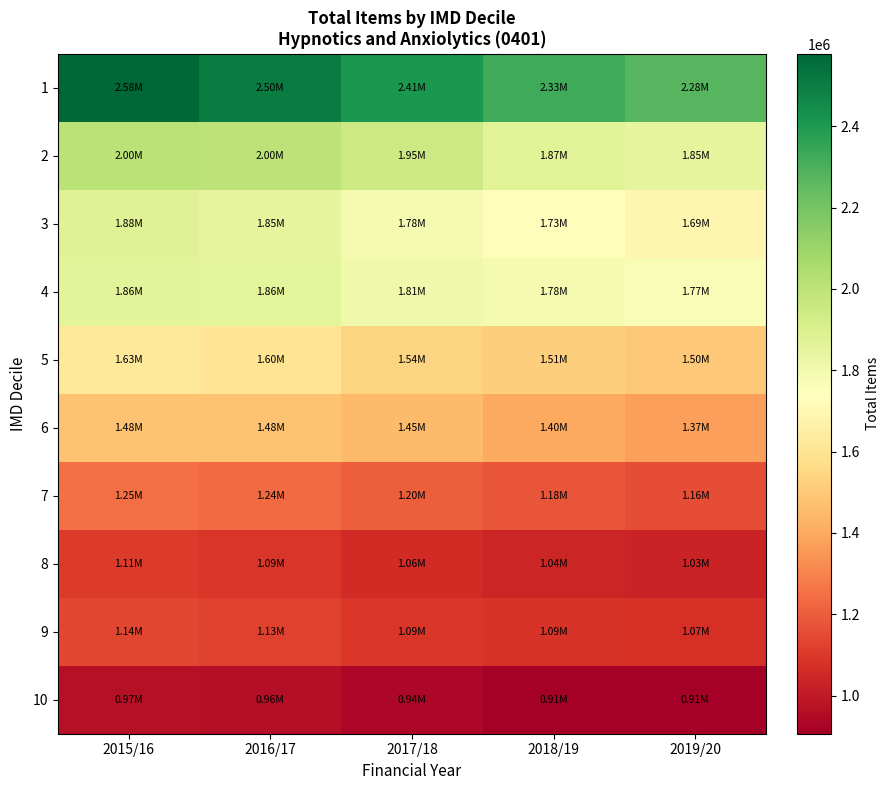

Between 2017/18 and 2019/20, which series saw the biggest shift?

1